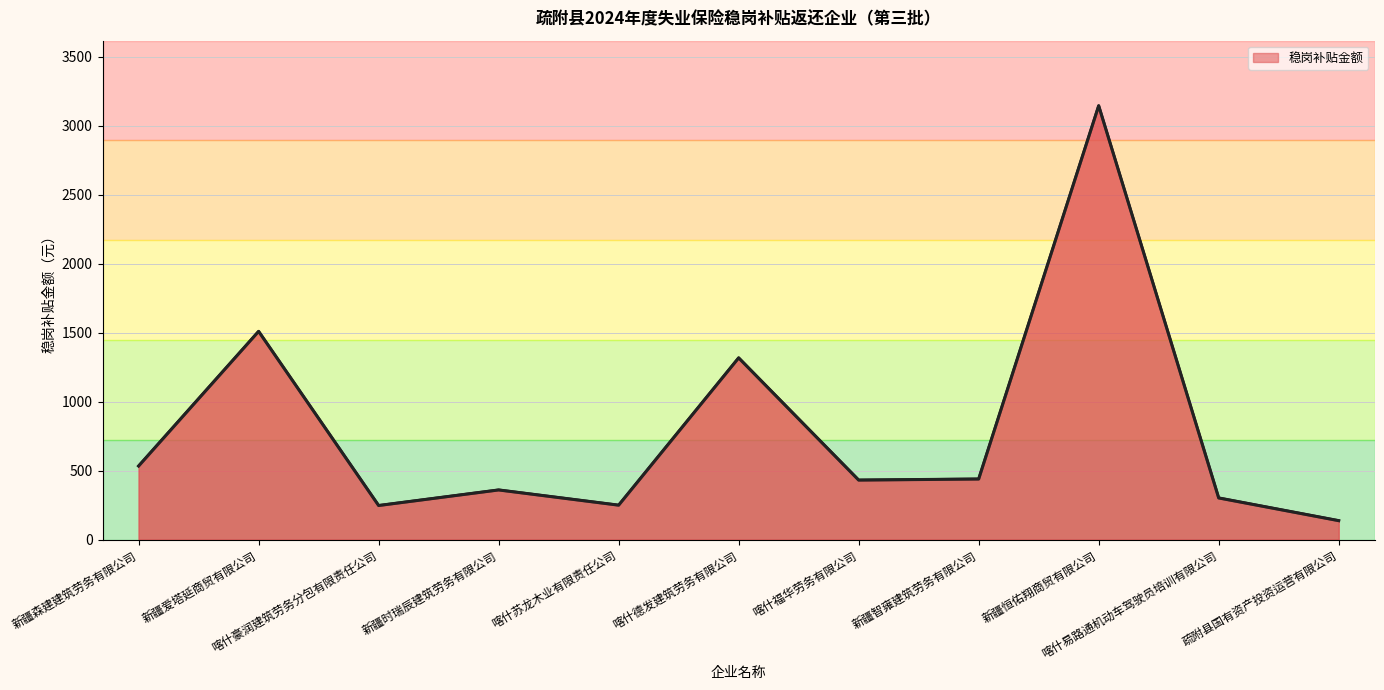

How many lines are shown in the chart?

1